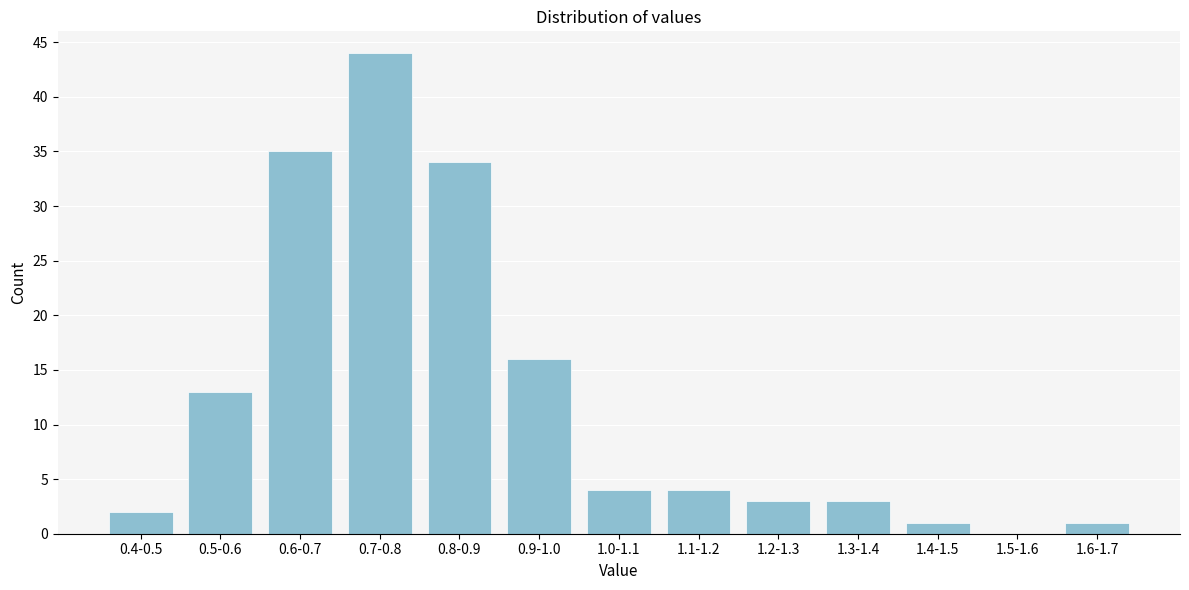

Reading left to right, list all the values displayed in this chart.

0.4-0.5=2	0.5-0.6=13	0.6-0.7=35	0.7-0.8=44	0.8-0.9=34	0.9-1.0=16	1.0-1.1=4	1.1-1.2=4	1.2-1.3=3	1.3-1.4=3	1.4-1.5=1	1.5-1.6=0	1.6-1.7=1